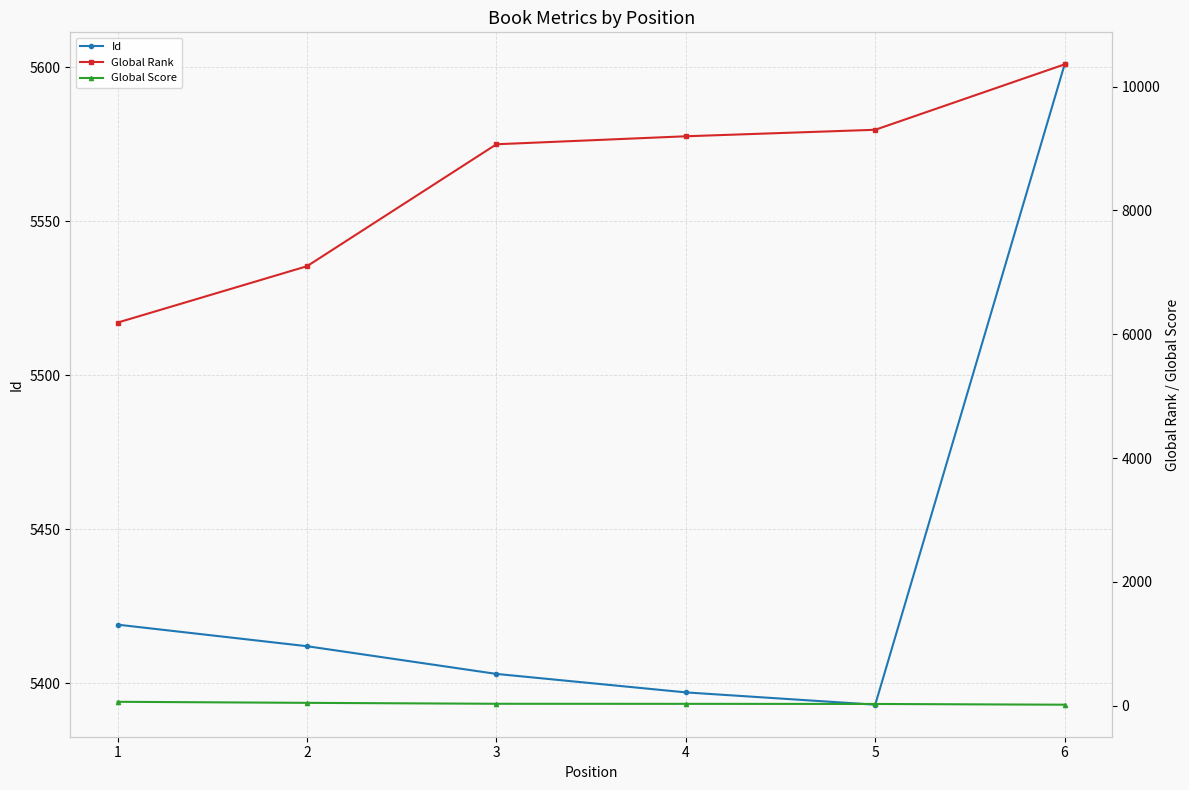

What is the difference between the maximum and minimum values in the Id series?

208